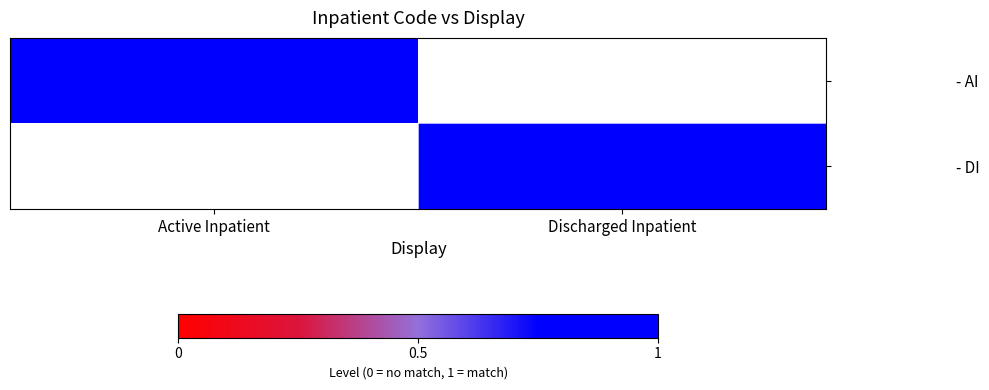

How many distinct data groups are displayed?

2